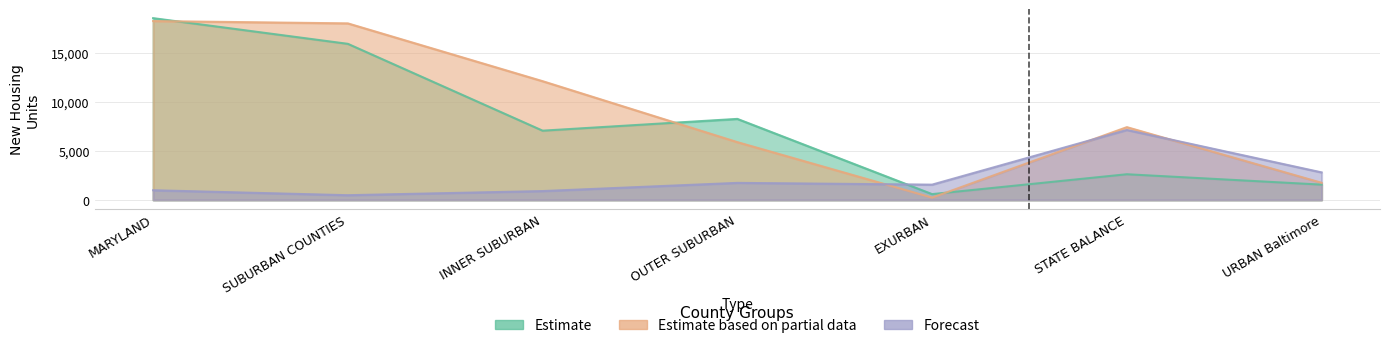

In Estimate, how many points are lower than both neighbors (excluding endpoints)?

2